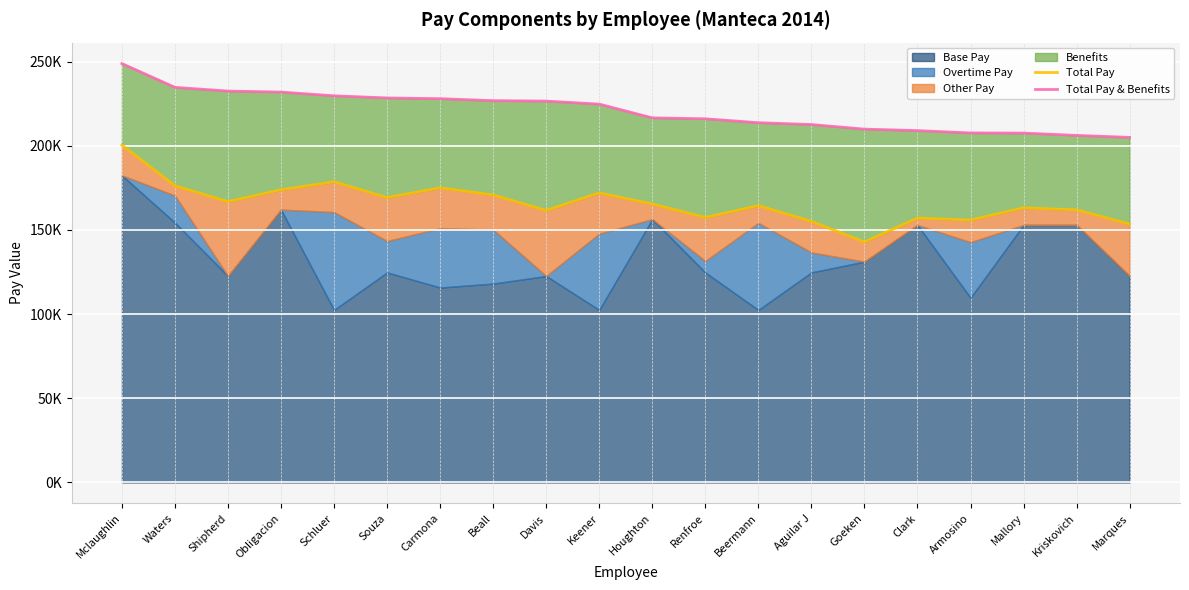

What is the sum of the Total Pay values at Waters and Houghton?

341586